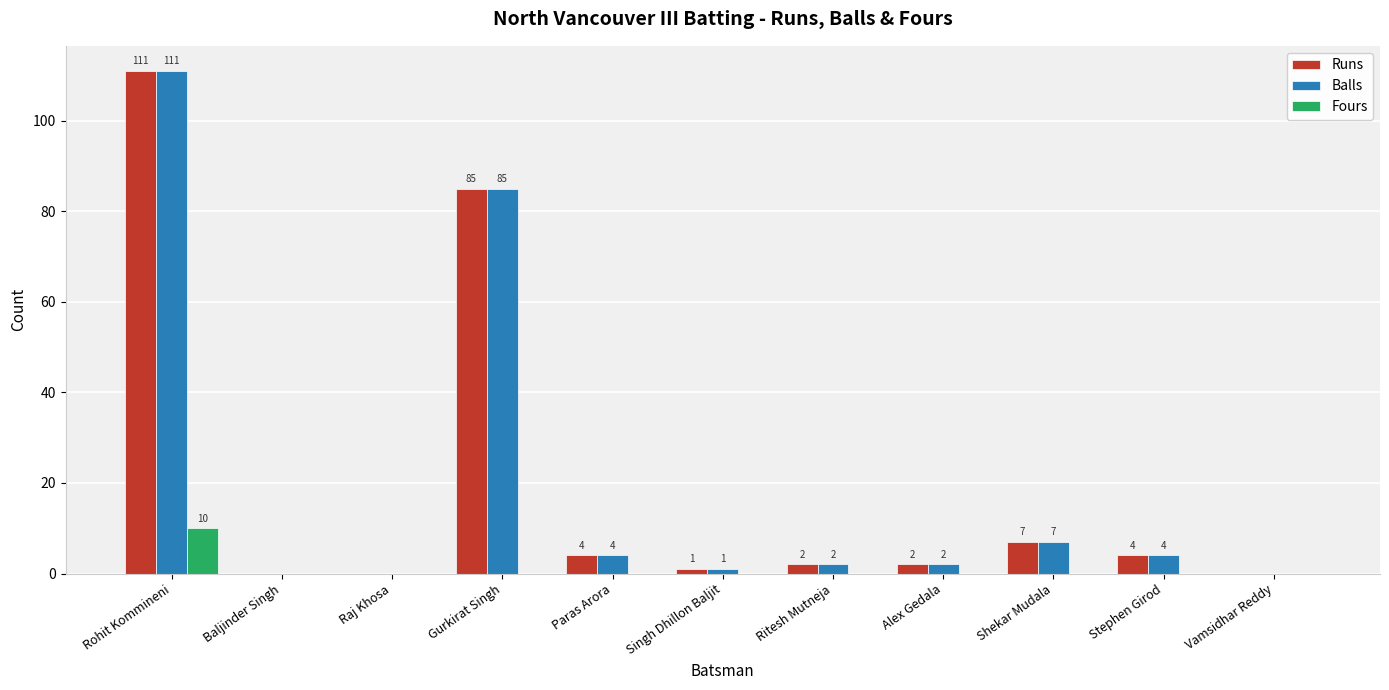

Reading right to left, extract all data points from this chart.

Runs: 0	4	7	2	2	1	4	85	0	0	111
Balls: 0	4	7	2	2	1	4	85	0	0	111
Fours: 0	0	0	0	0	0	0	0	0	0	10